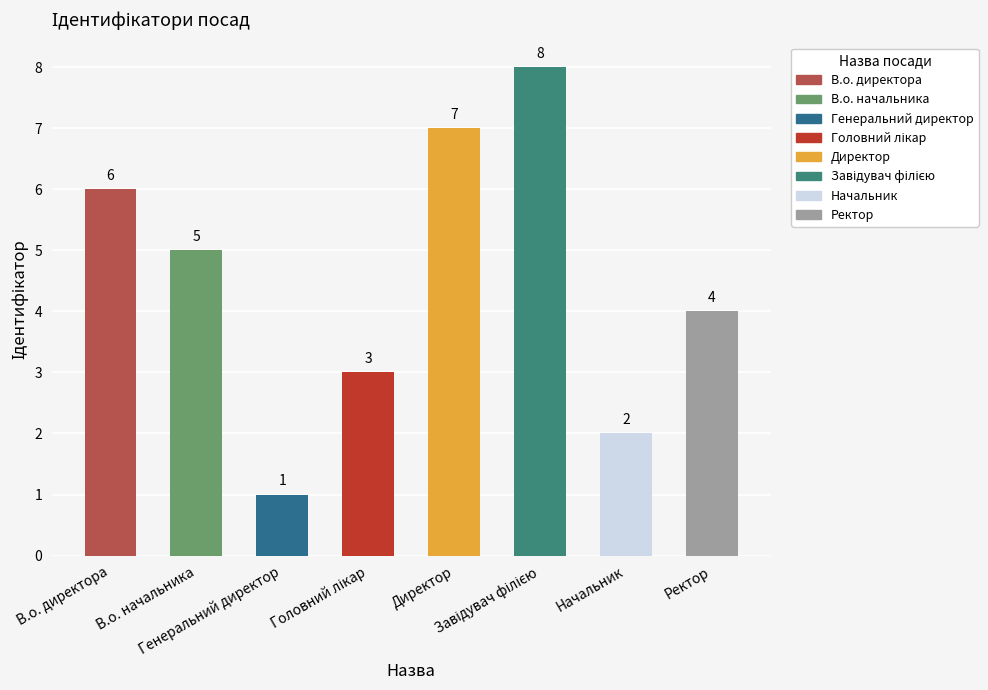

Count the values in the range 3 to 7.

5